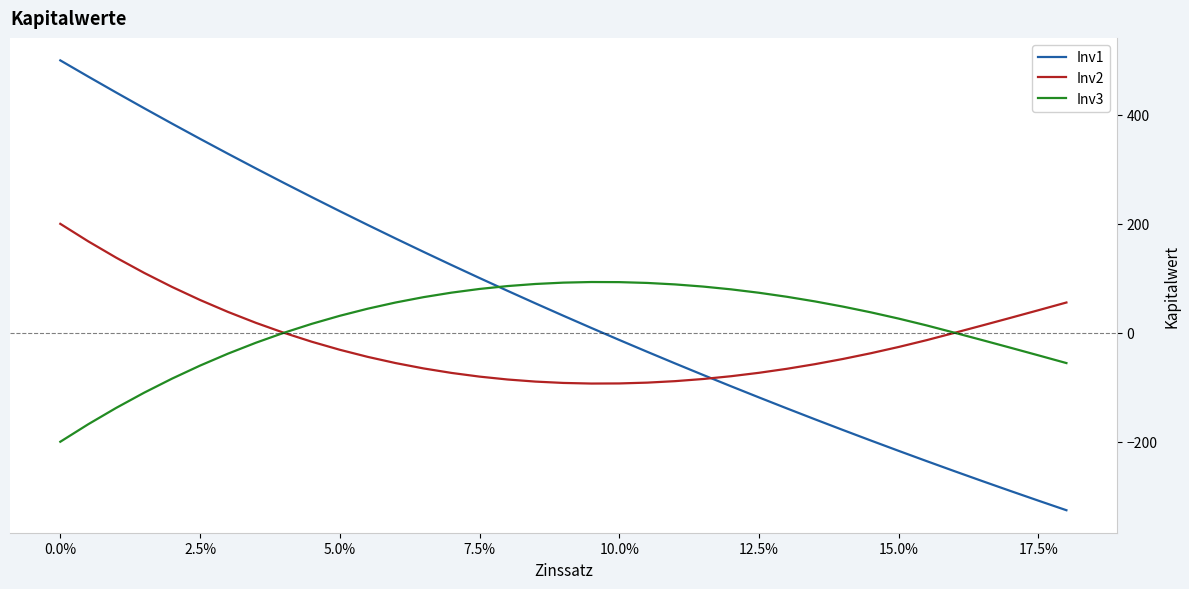

Which series has the largest range (max minus min)?

Inv1